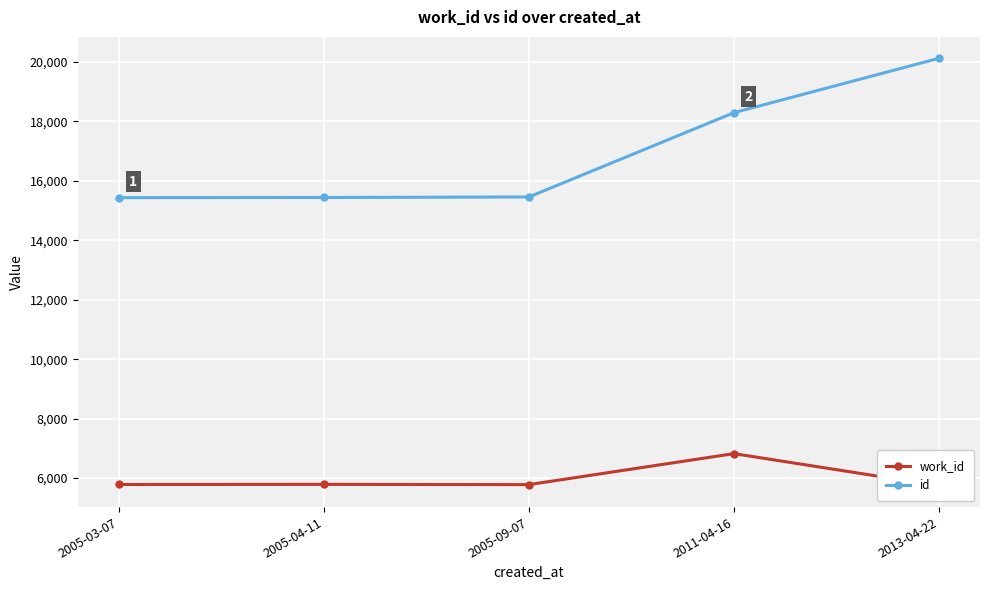

What is the spread (max minus min) of values at 2011-04-16?

11468